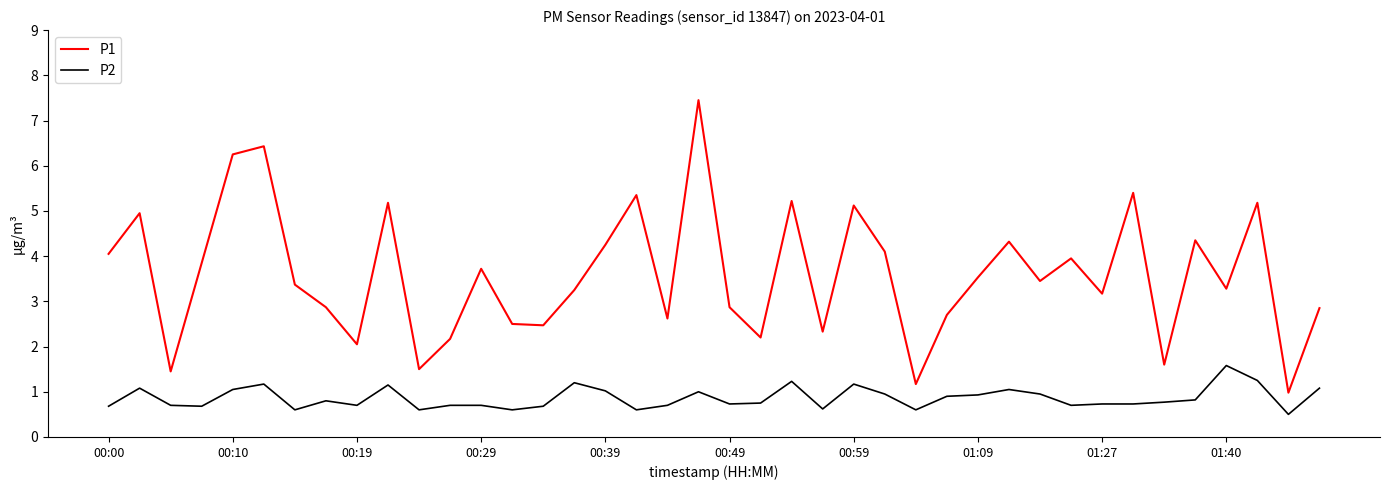

Which series has the largest total across all categories?

P1